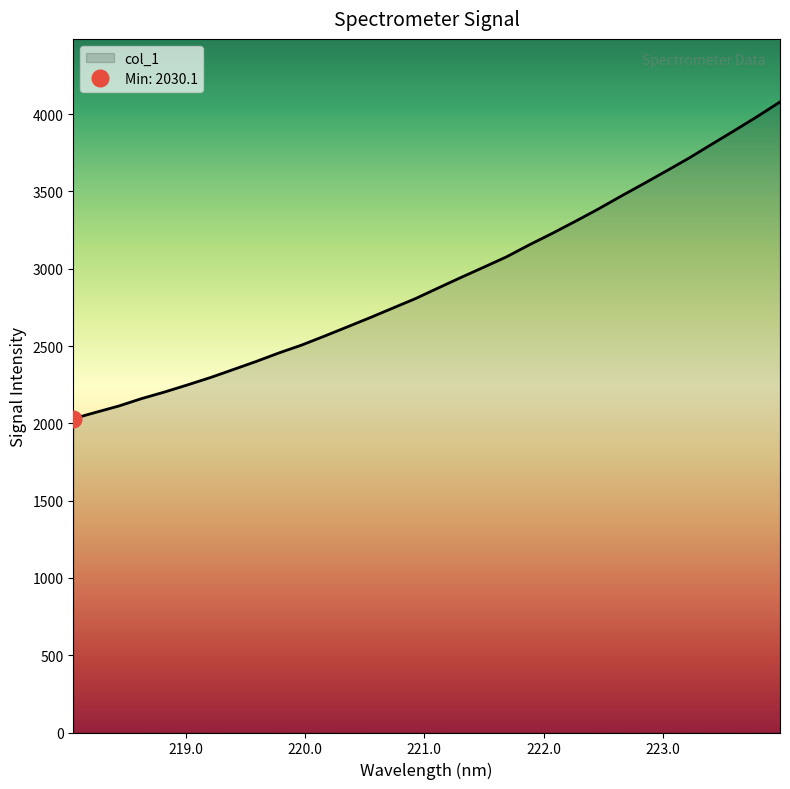

What is the approximate value at 223.5987?

3893.6